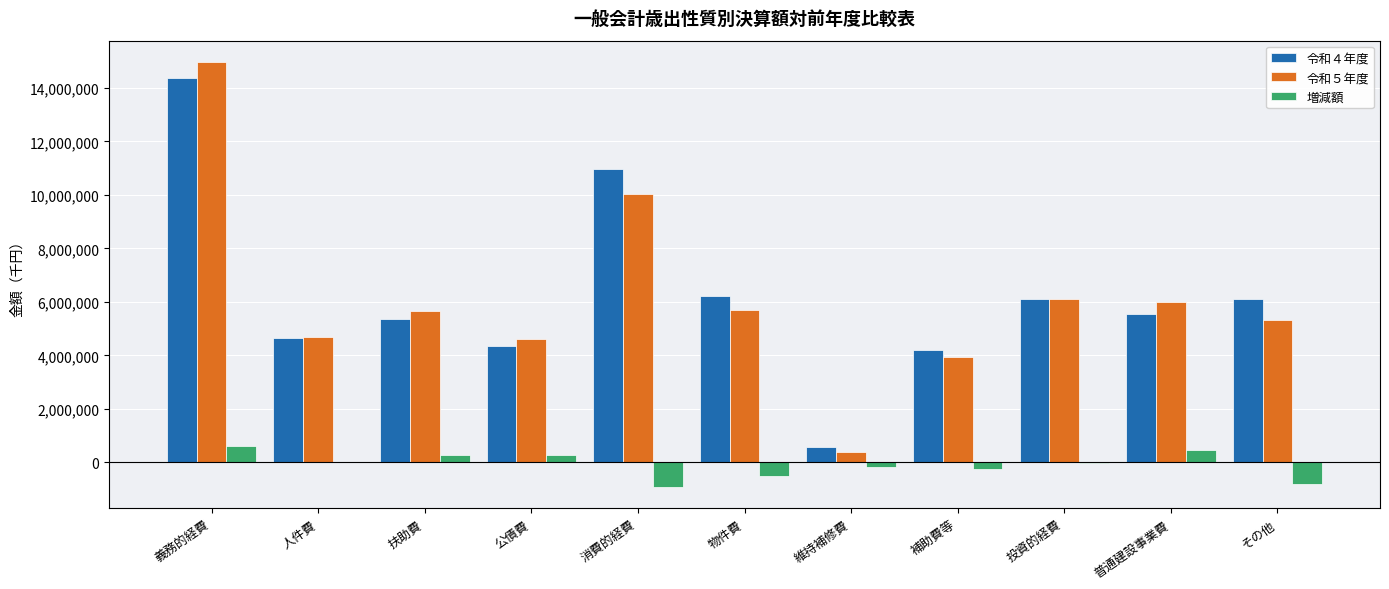

Between 義務的経費 and その他, which series saw the biggest shift?

令和５年度